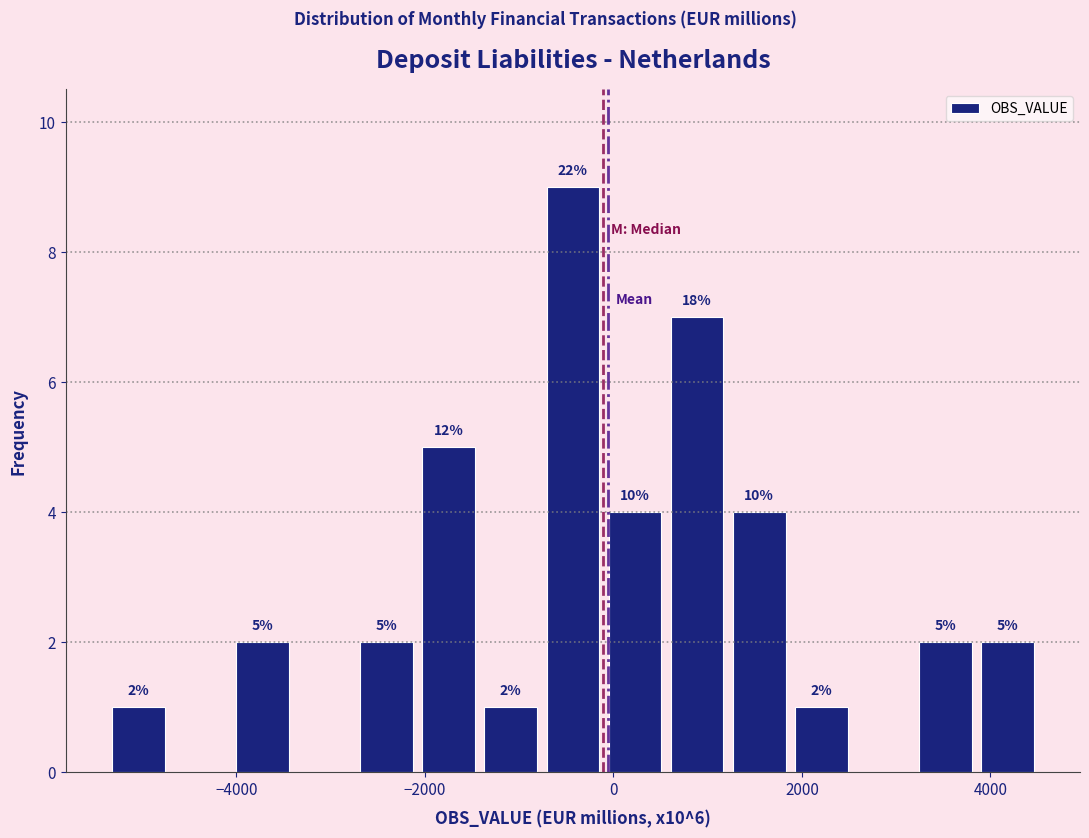

Read against the x-axis, roughly where is the centre of the tallest bar?

-400